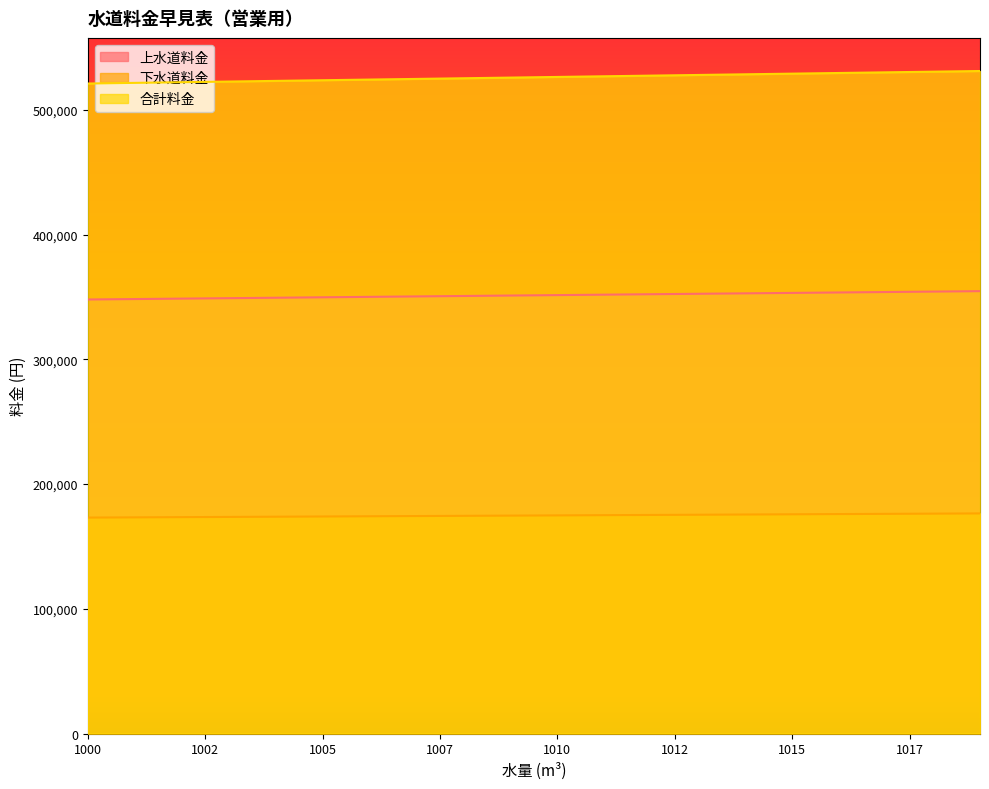

Which label corresponds to the smallest value in the chart?

1000